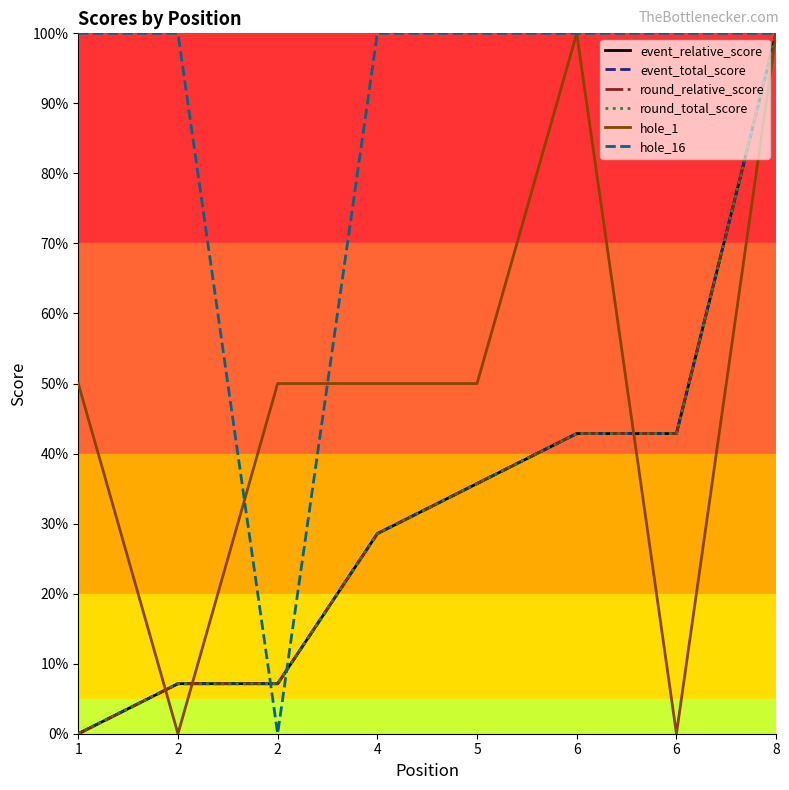

Which category has the highest value in the round_total_score series?

8